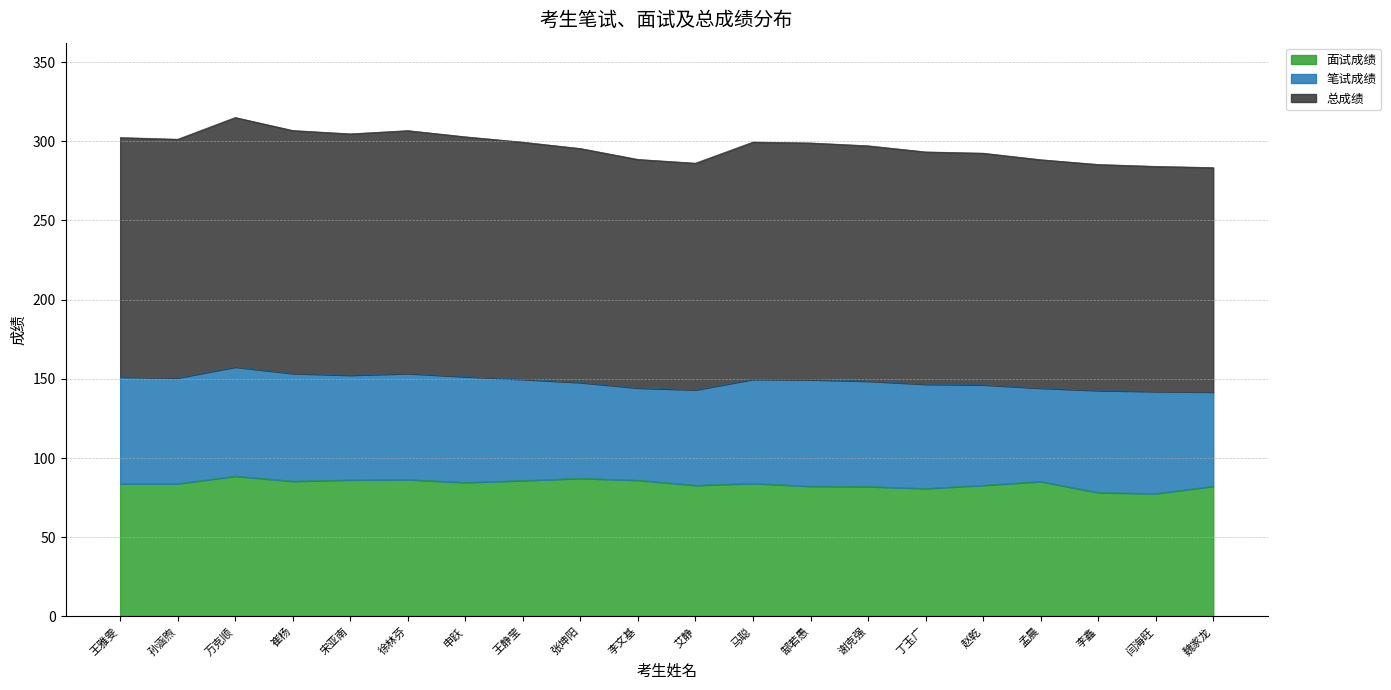

What is the difference between the maximum and minimum values in the 面试成绩 series?

11.0